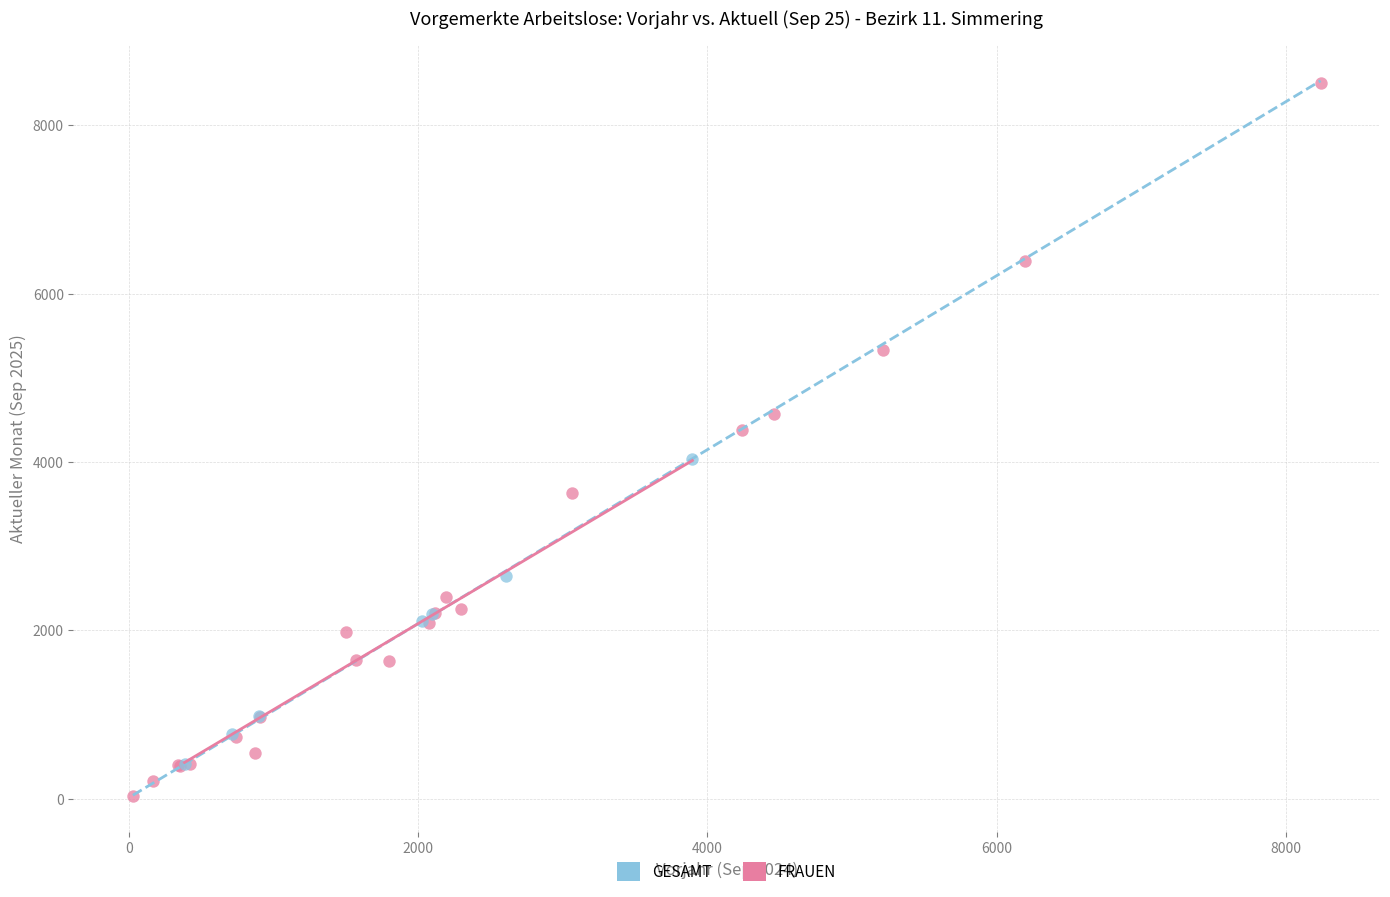

Which series contains the lowest Y value?

GESAMT